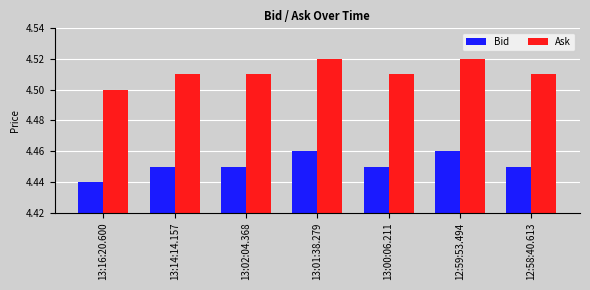

At how many categories does at least one series exceed 4?

7